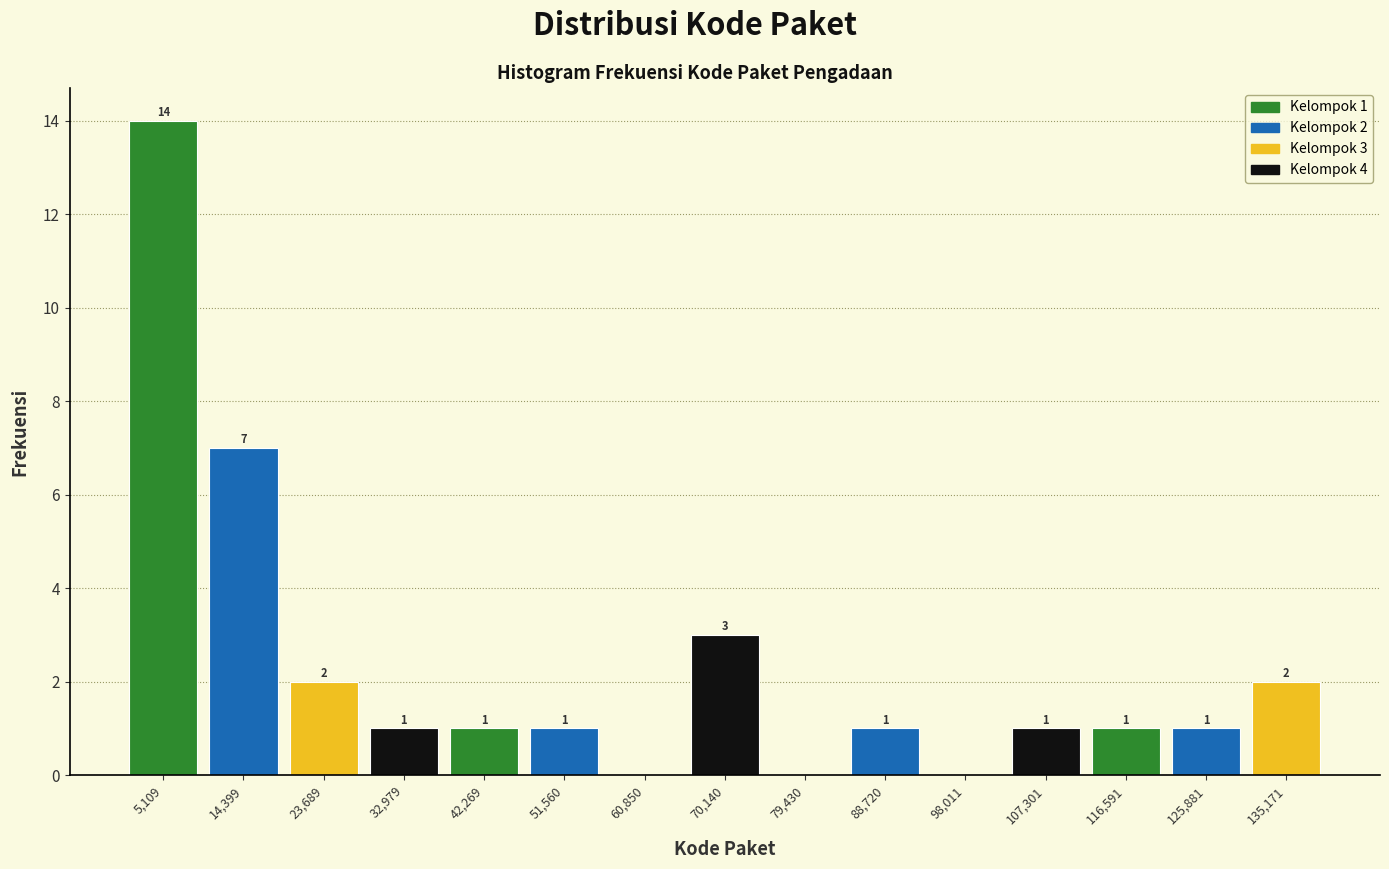

Which range on the x-axis has the tallest bar?

0 to 10000